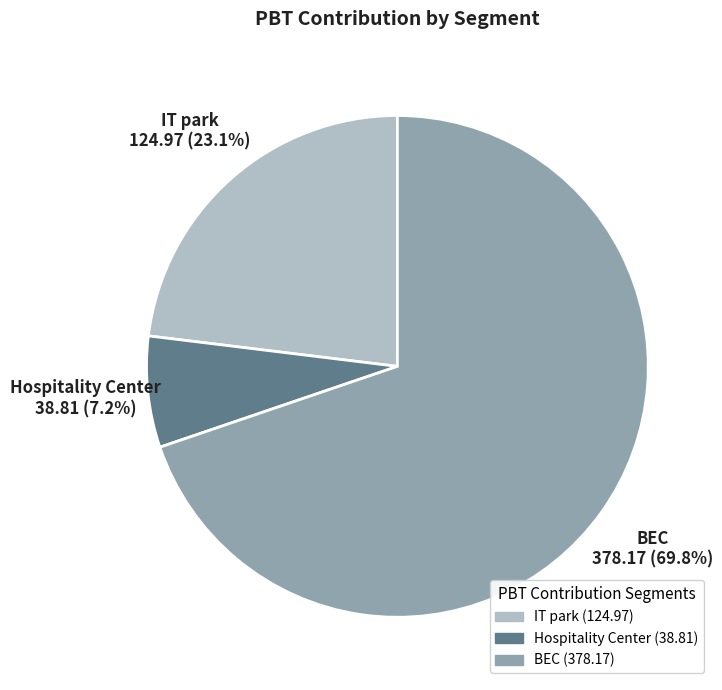

How many slices are in this pie chart?

3